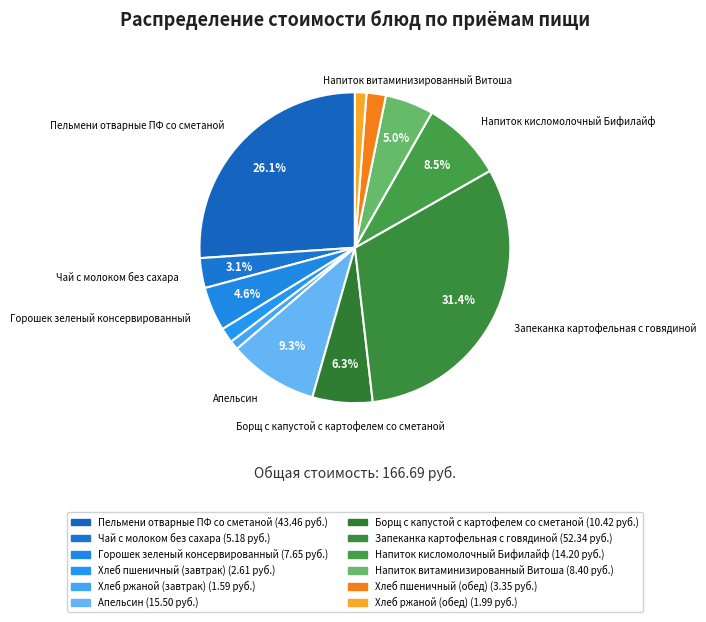

Count the number of slices in the pie.

12